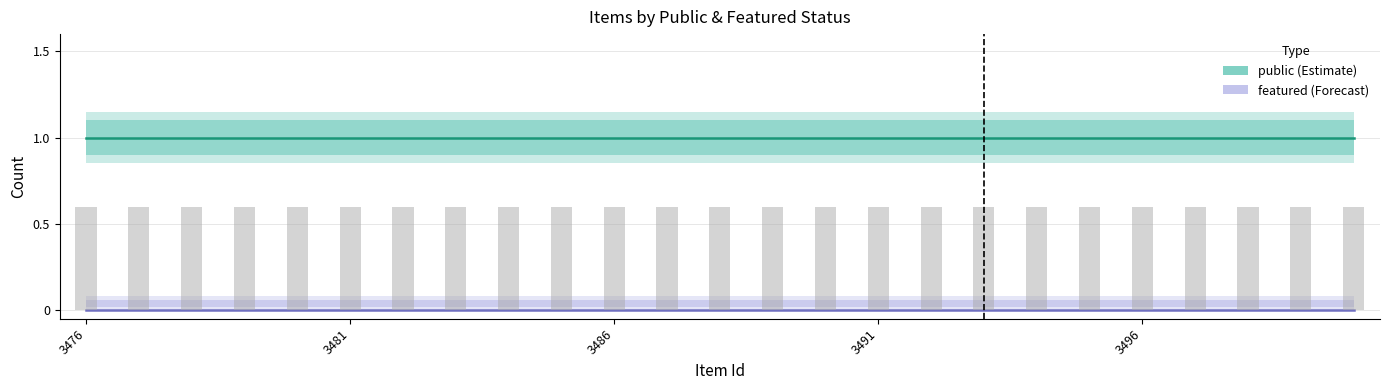

Is the value of public at 16 greater than the value of featured at 10?

Yes